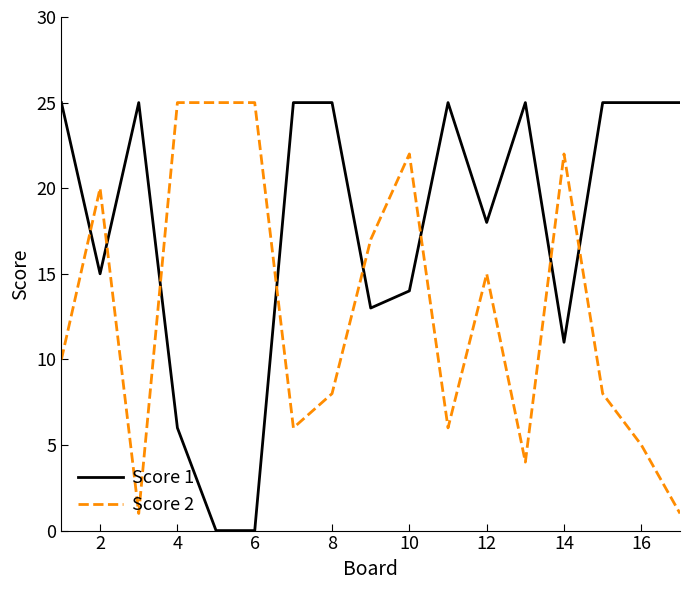

Rank the series by their average value, from highest to lowest.

Score 1, Score 2